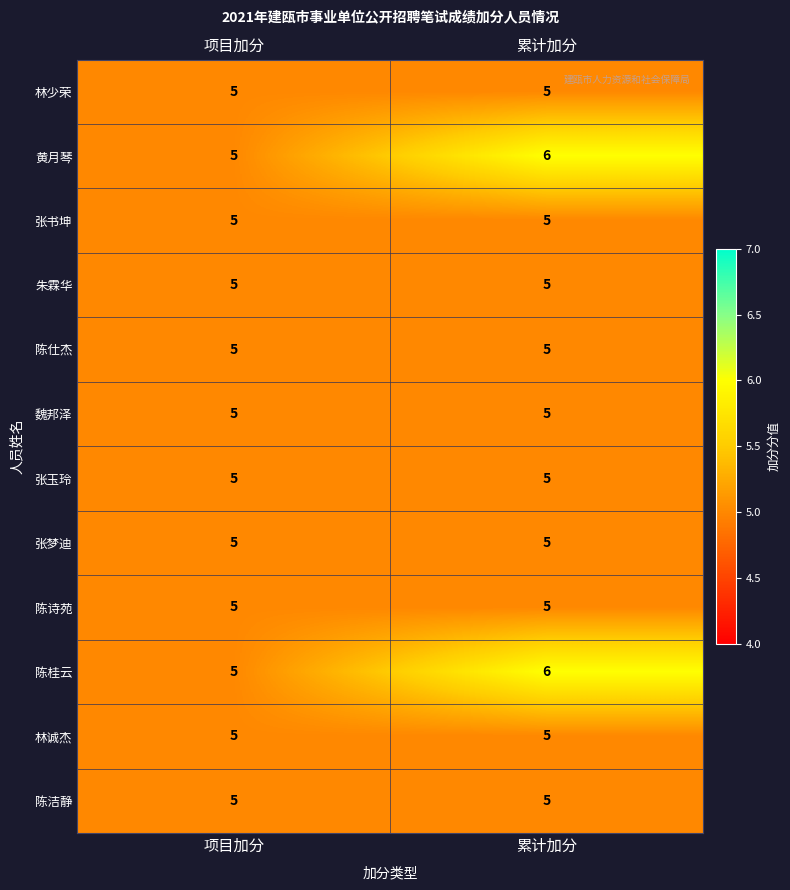

What is the maximum value for 张梦迪?

5